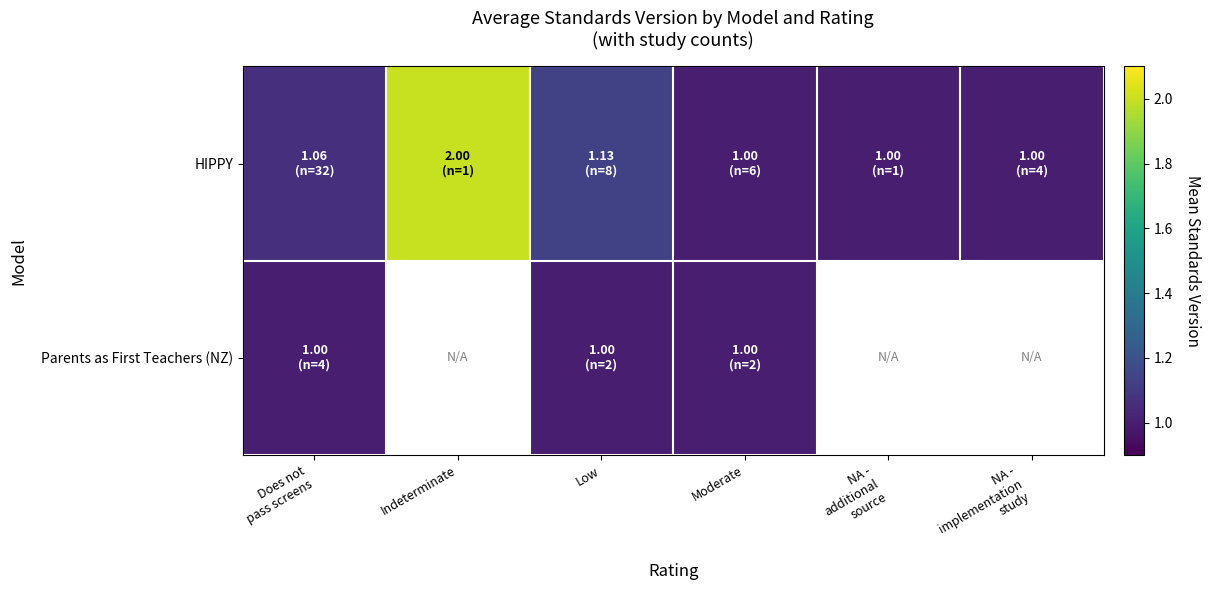

What is the total value across all series at Does not
pass screens?

2.1